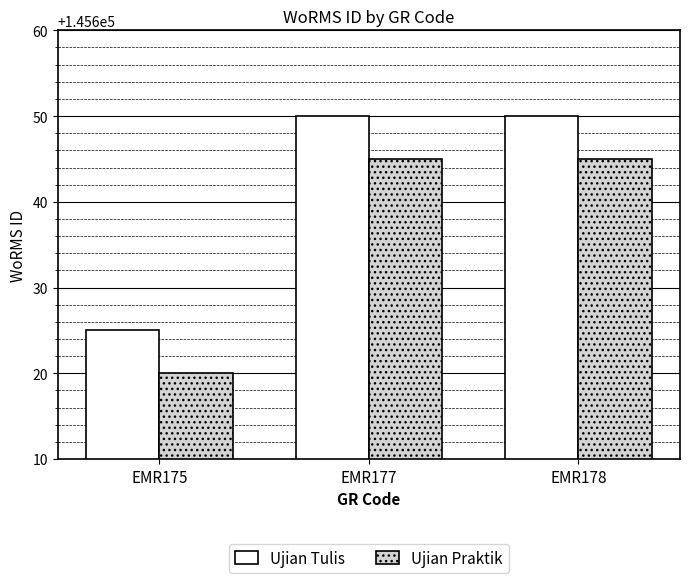

What is the minimum value for Ujian Tulis?

145625